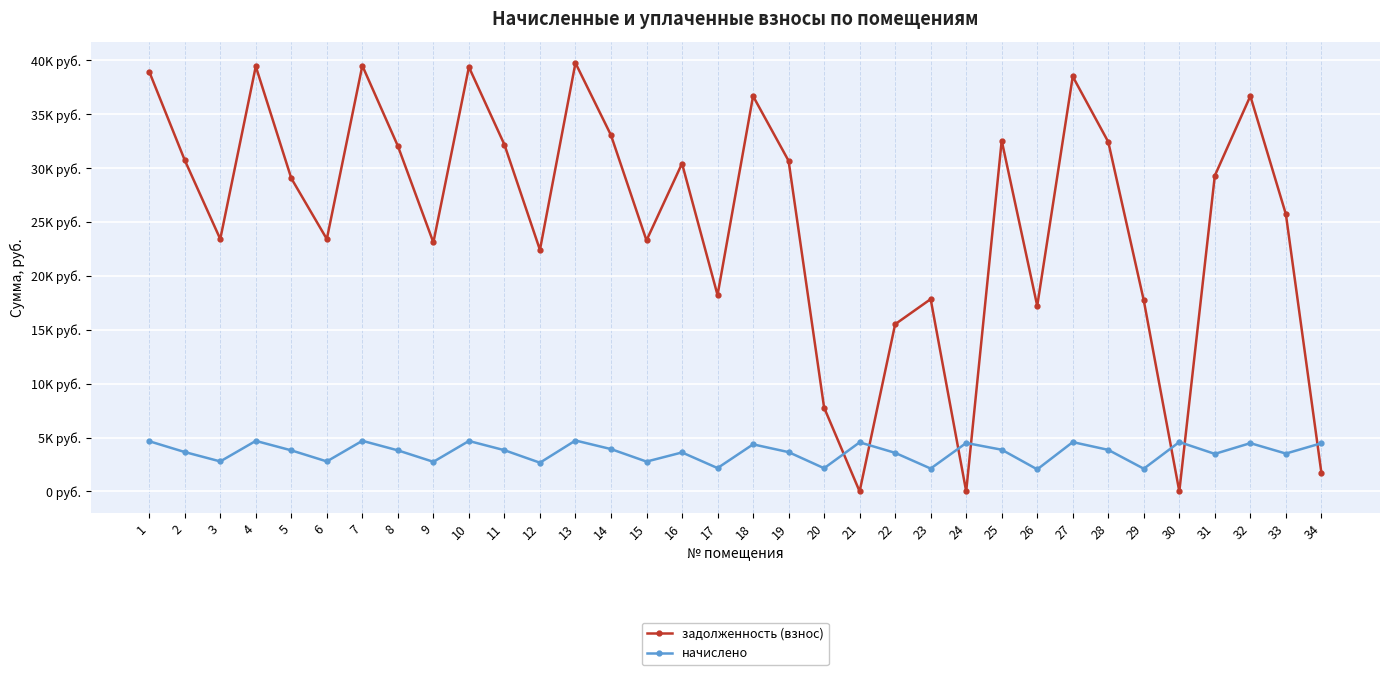

Does the chart have visible grid lines?

Yes